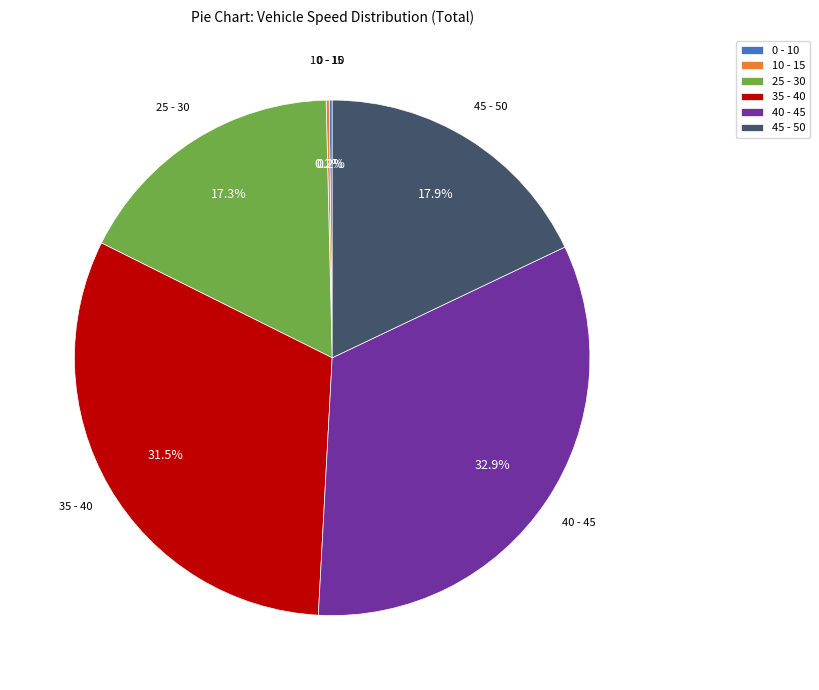

Does 45 - 50 represent more than half of the total?

No